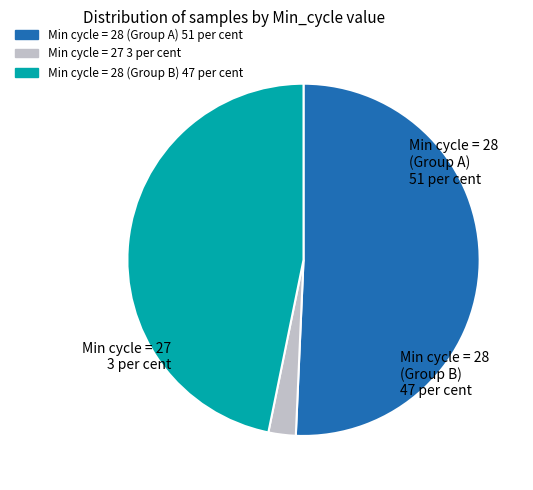

Count the number of slices in the pie.

3